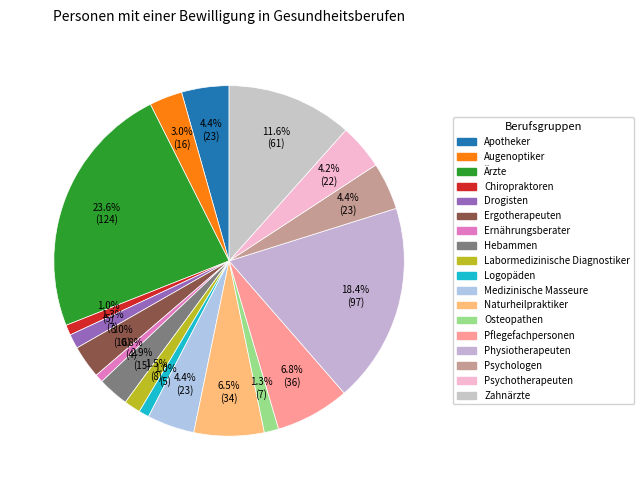

Approximately how many times larger is the value at Ärzte compared to Psychotherapeuten?

5.6